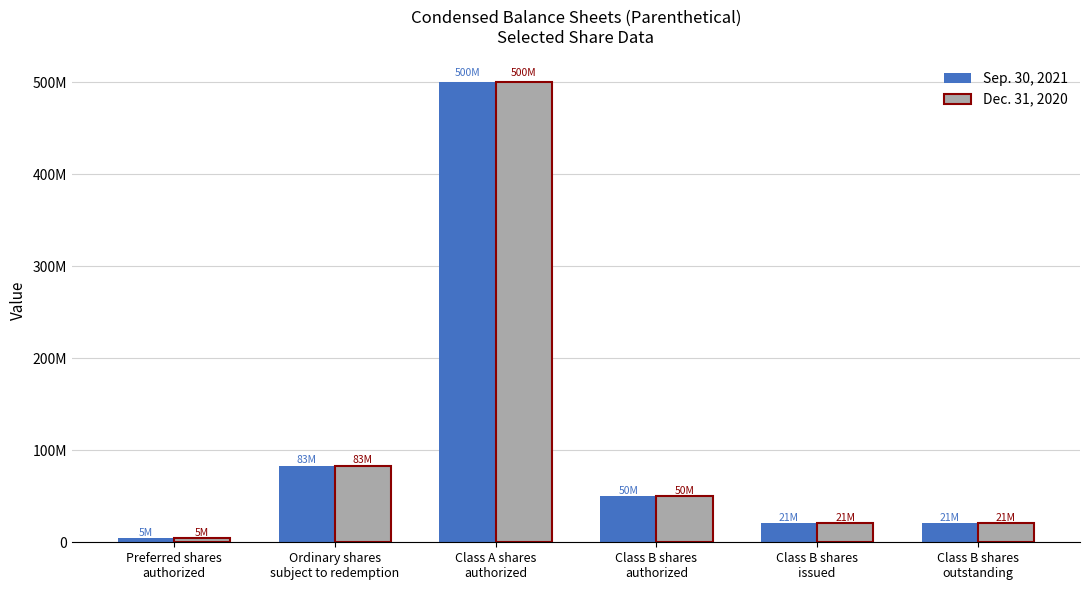

Are the bars grouped side by side (vs. stacked)?

Yes